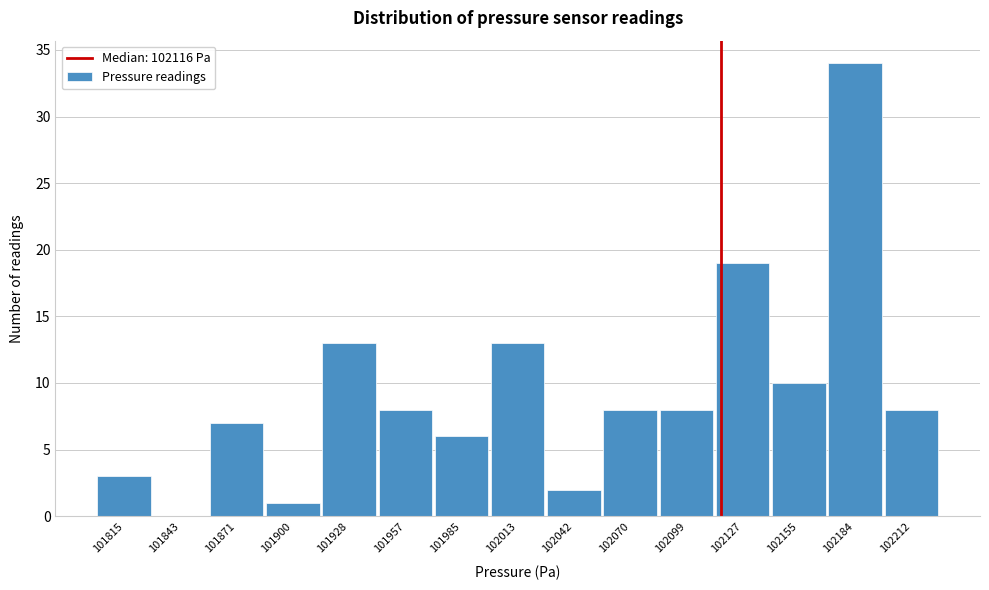

Reading left to right, list every bar in this chart as the range it spans on the x-axis followed by its height. Neither the bar edges nor the heights are printed on the chart, so give them approximately, as read against the axes.

101800 to 101830: 3
101830 to 101860: 0
101860 to 101885: 7
101885 to 101915: 1
101915 to 101945: 13
101945 to 101970: 8
101970 to 102000: 6
102000 to 102030: 13
102030 to 102055: 2
102055 to 102085: 8
102085 to 102115: 8
102115 to 102140: 19
102140 to 102170: 10
102170 to 102200: 34
102200 to 102225: 8